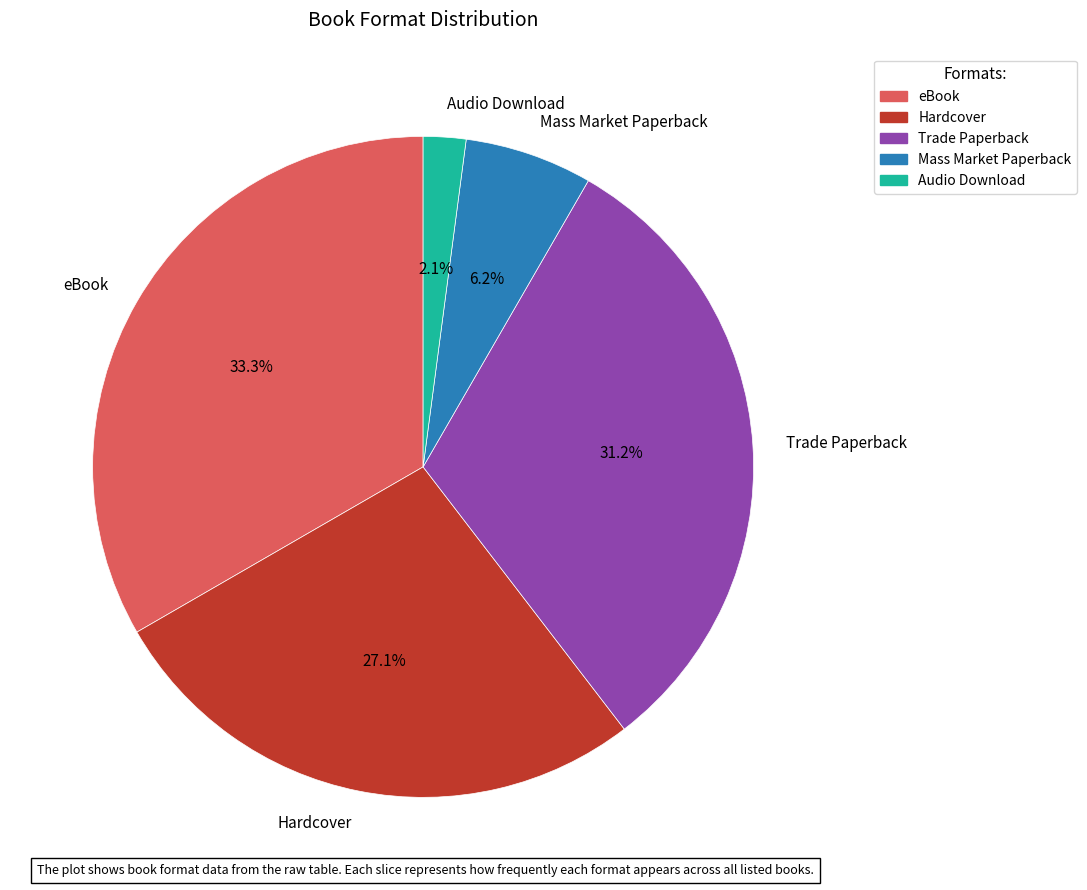

To the nearest percent, what is the difference between the largest and smallest slice percentages?

31%